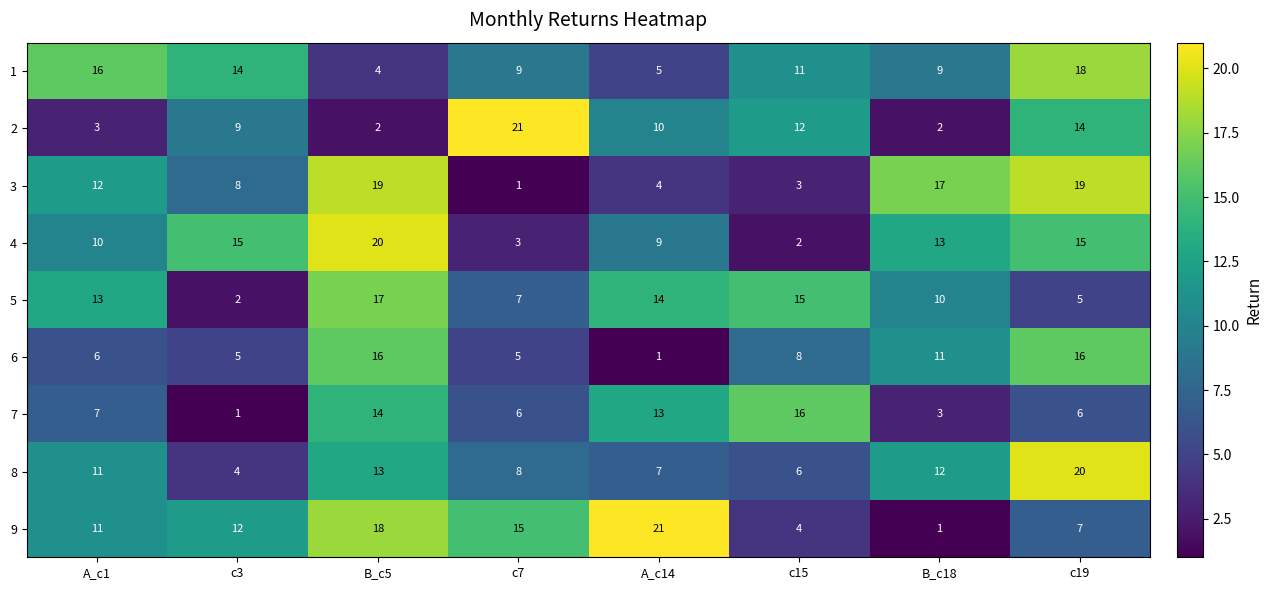

Where does the 2 series first go above 10?

c7